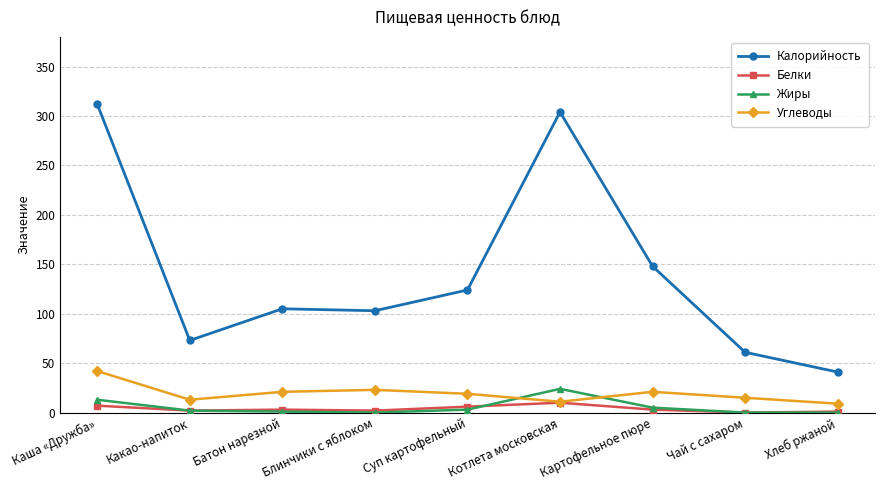

List the series in order of their peak value, lowest first.

Белки, Жиры, Углеводы, Калорийность